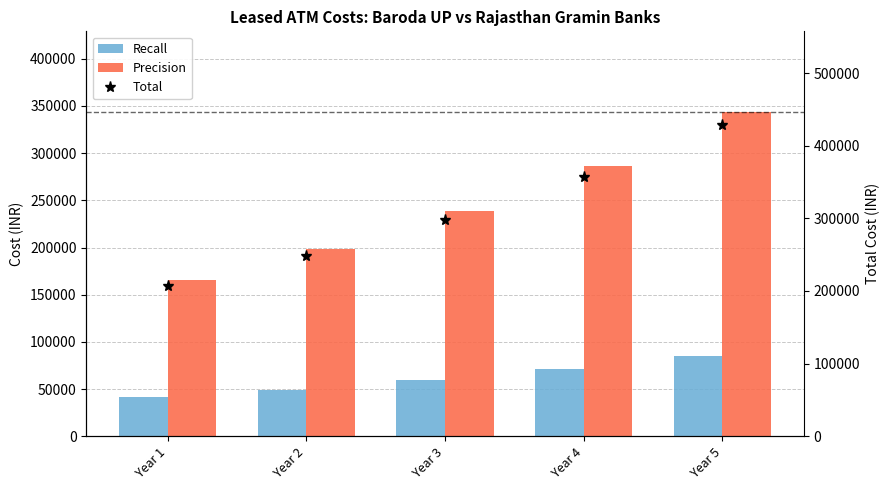

How many values in the Precision series exceed 238386?

3